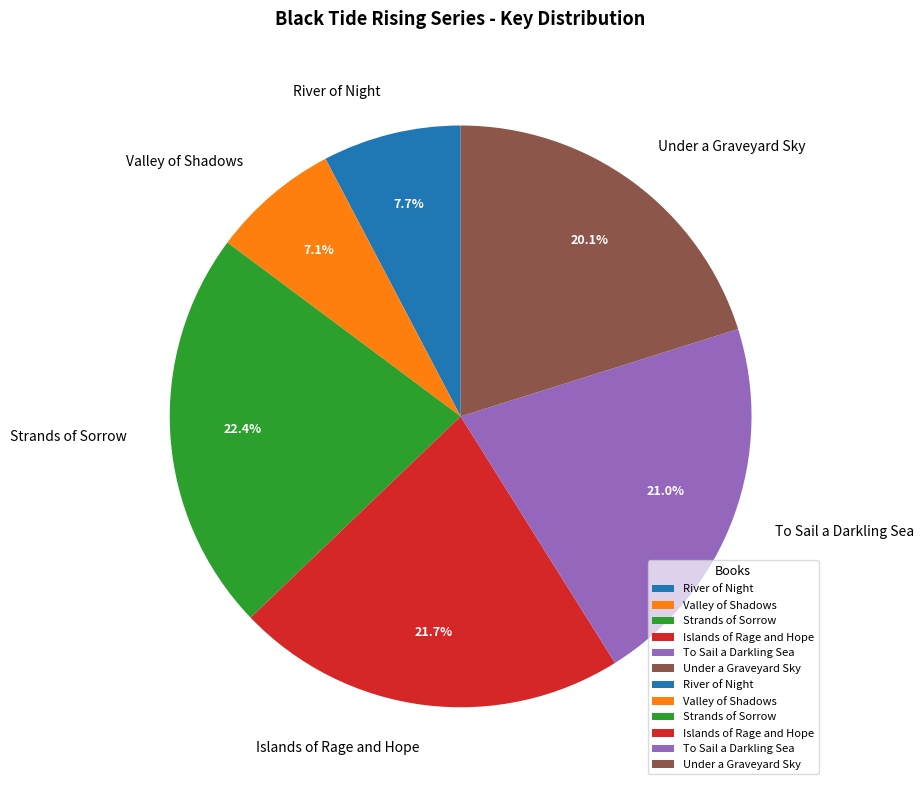

To the nearest percent, what is the difference between the largest and smallest slice percentages?

15%